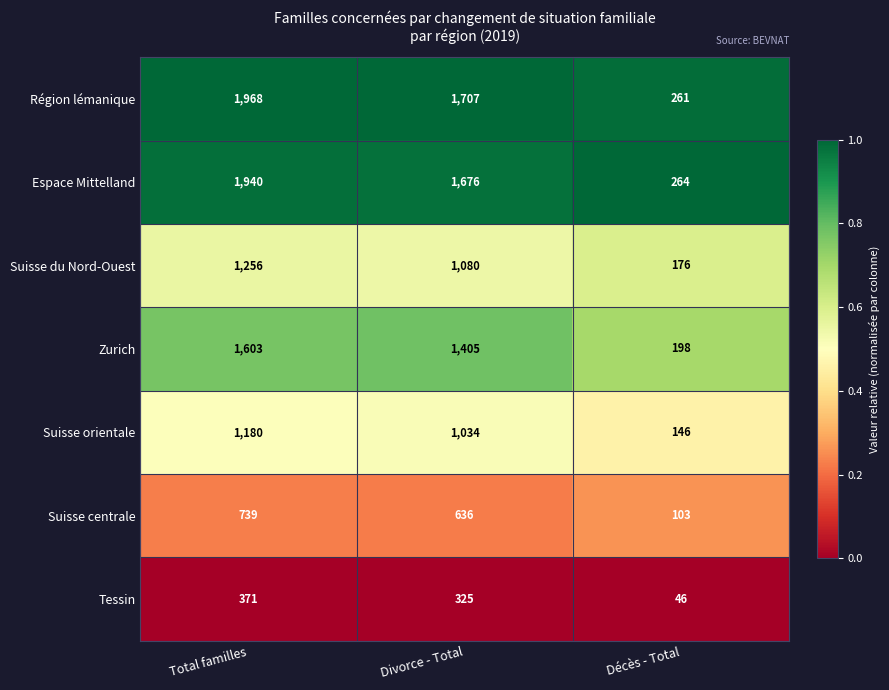

True or false: Suisse du Nord-Ouest has a value of 362 at Divorce - Total.

False